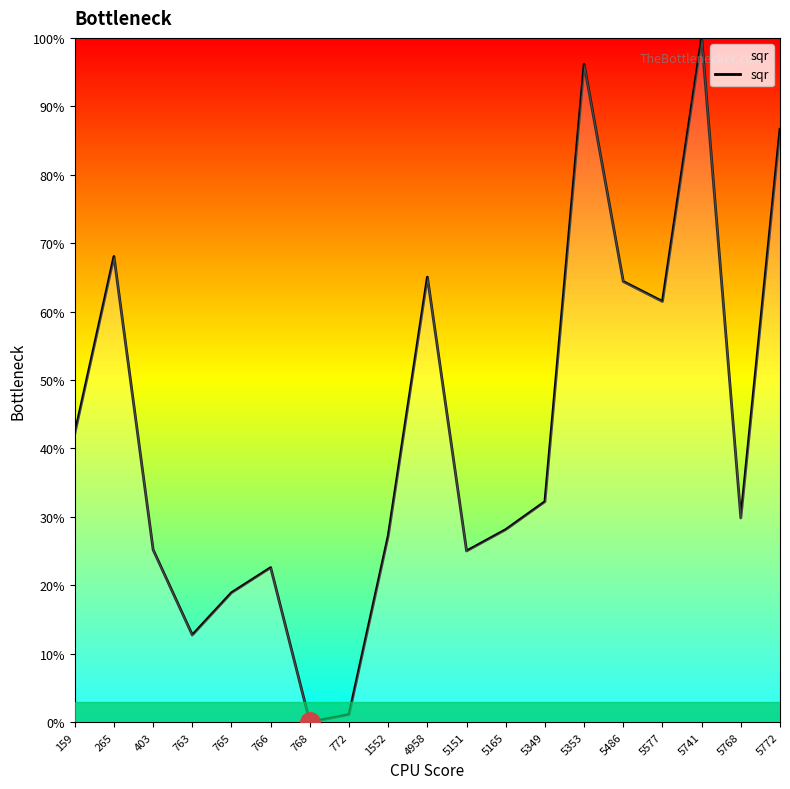

Read the value at 403.

25.2